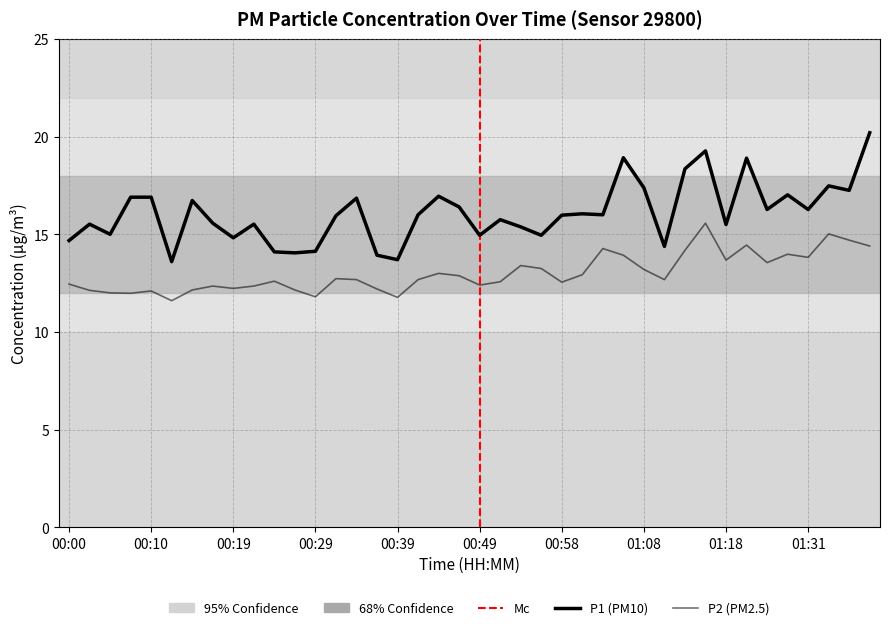

At which category does P1 reach its first local peak?

00:02